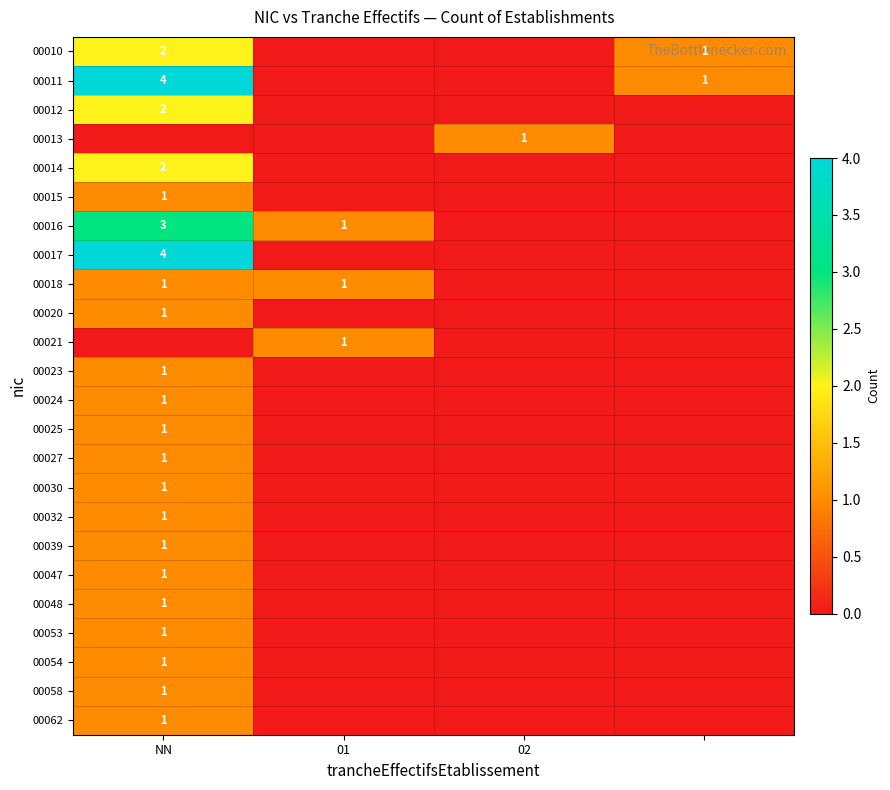

What is the total value across all series at 02?

1